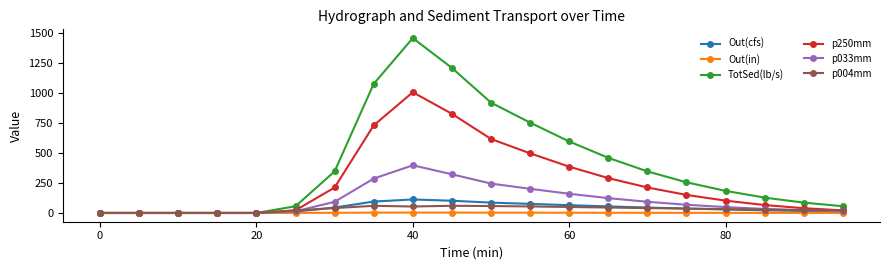

Which series has the largest range (max minus min)?

TotSed(lb/s)